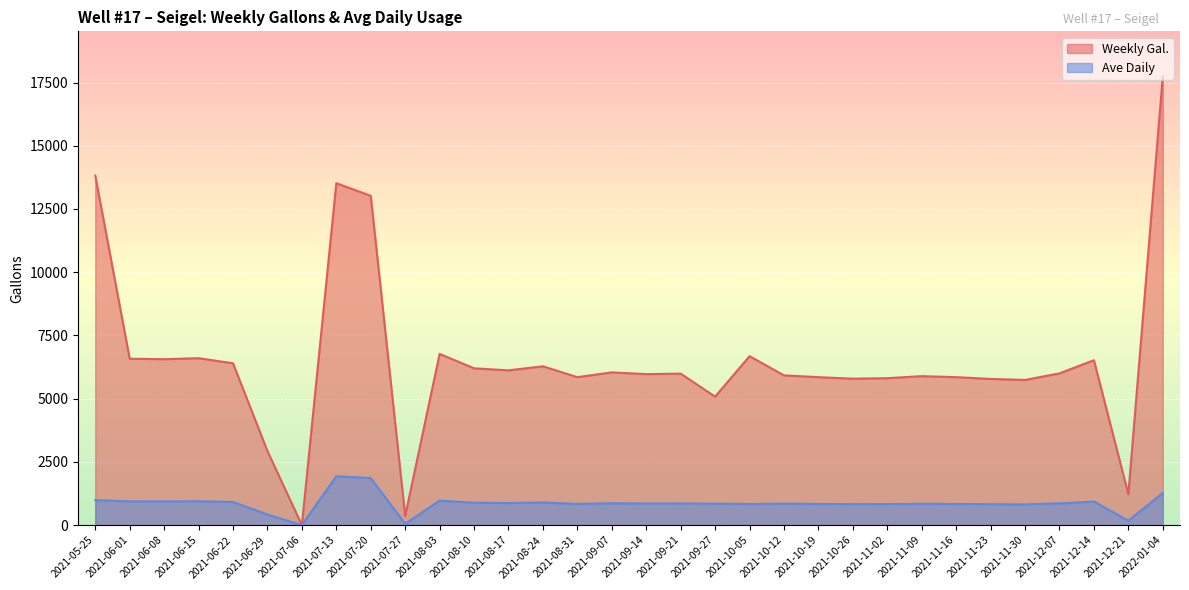

How many values in the Ave Daily series exceed 855?

16